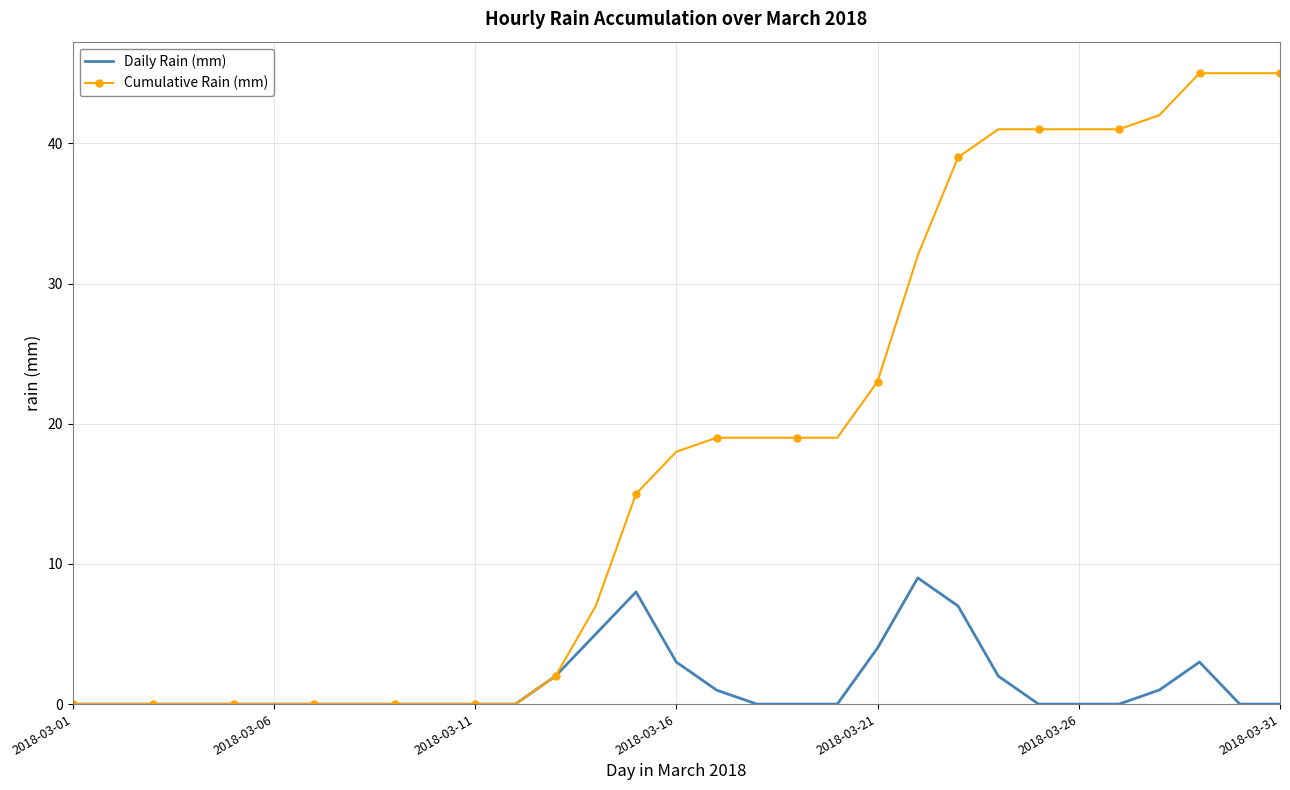

Which series has the widest spread of values?

Cumulative Rain (mm)